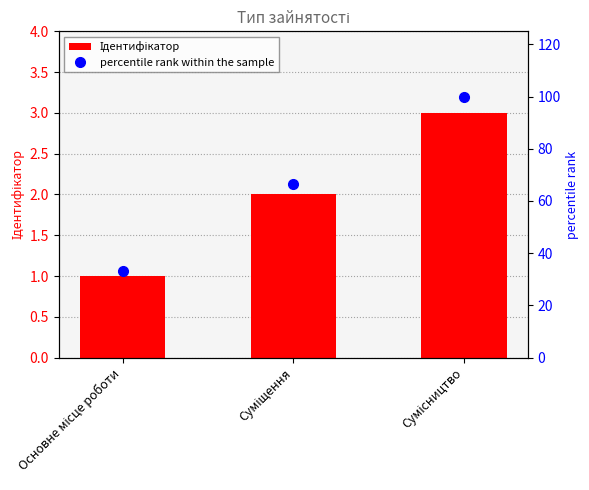

How many series are shown in this chart?

2